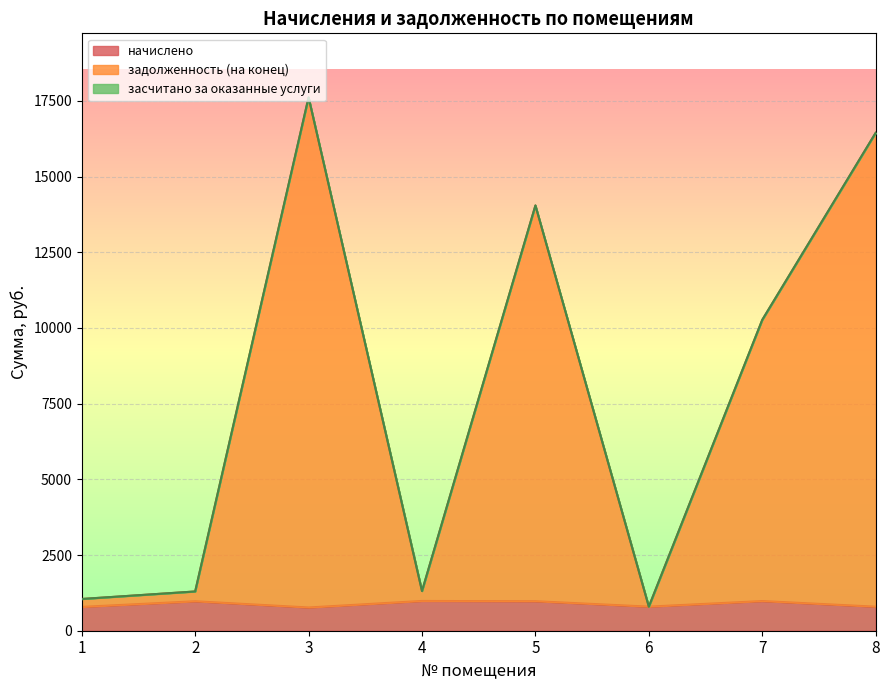

What is the maximum value for начислено?

982.8